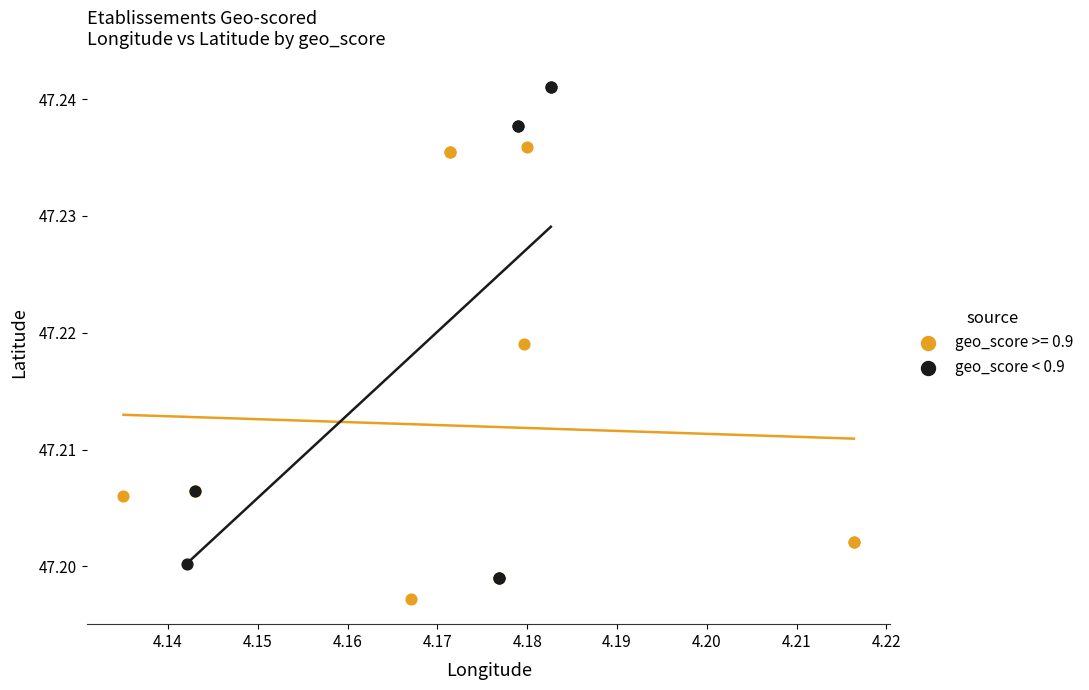

Which series has the largest Y range (max minus min)?

geo_score < 0.9